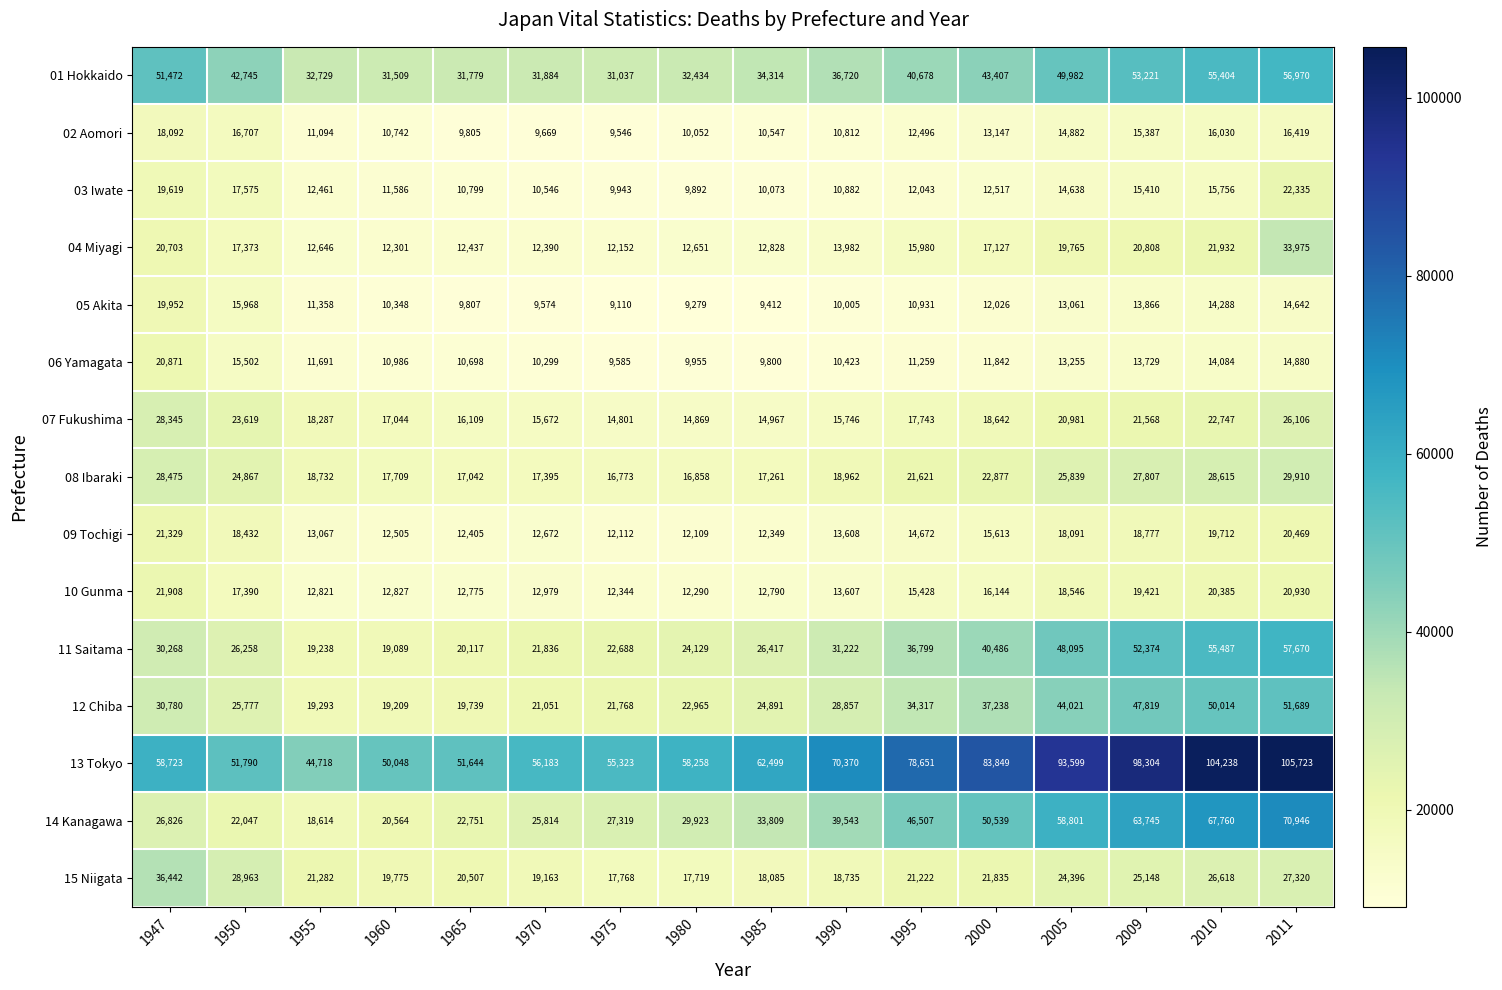

How many categories are shown in the chart?

16